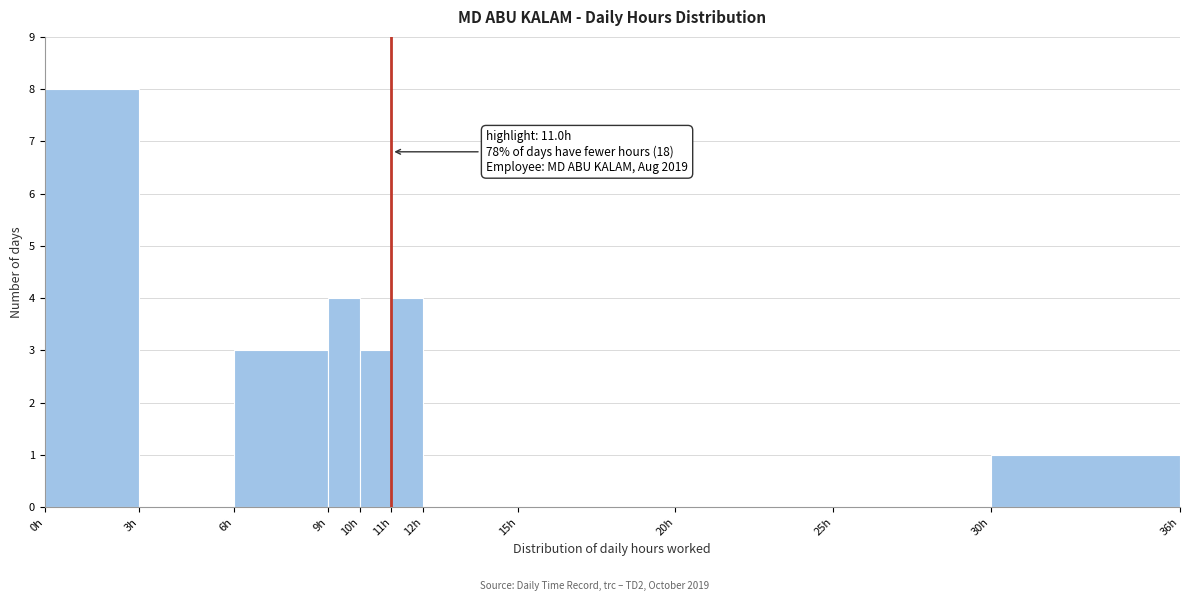

Over which range of the x-axis is the bar tallest?

0 to 3